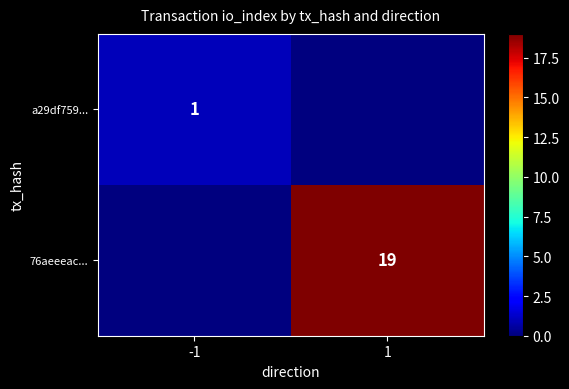

True or false: 76aeeeac... has a value of 9 at 1.

False